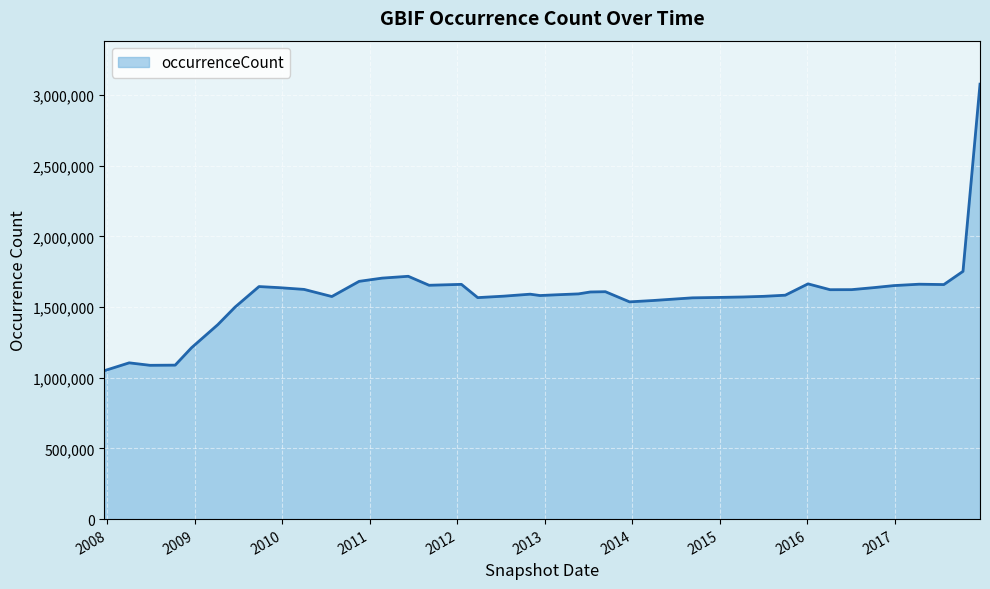

What is the greatest value displayed?

3076706